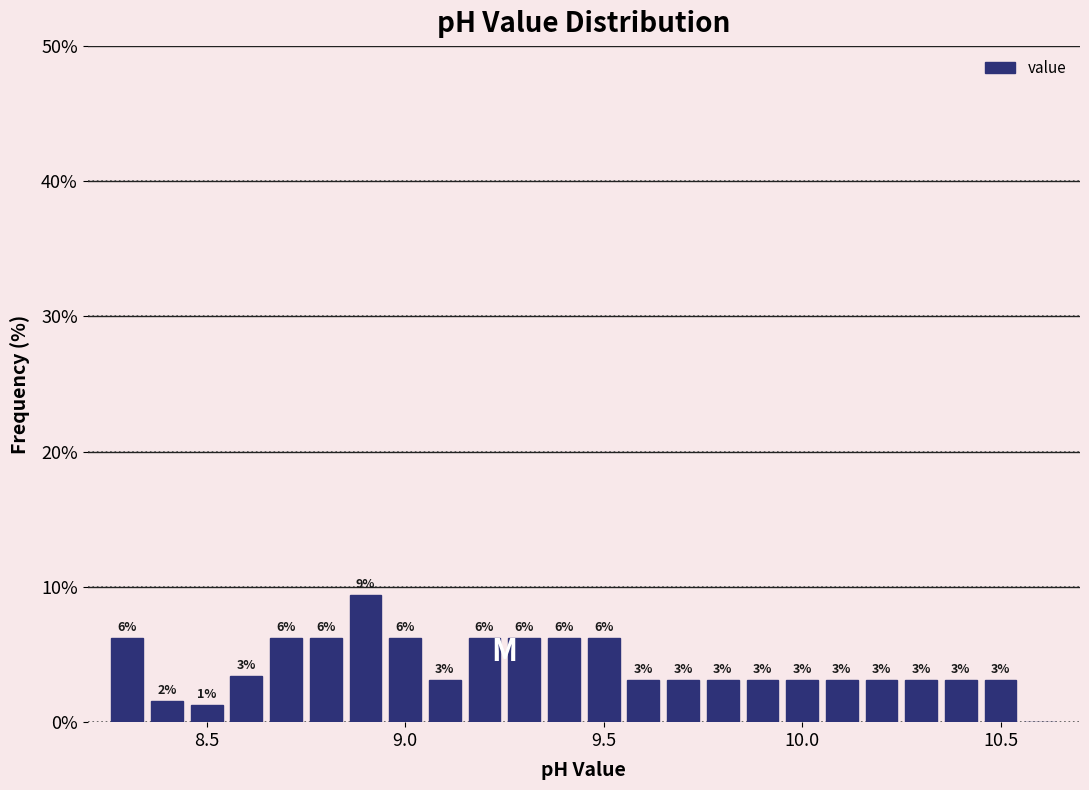

Around what value on the x-axis is the tallest bar? Give the approximate position of its centre, as read against the axis.

8.90